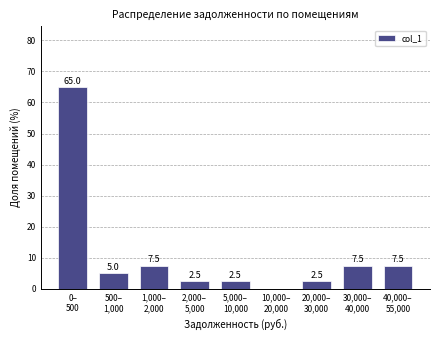

What is the sum of all values?

100.0